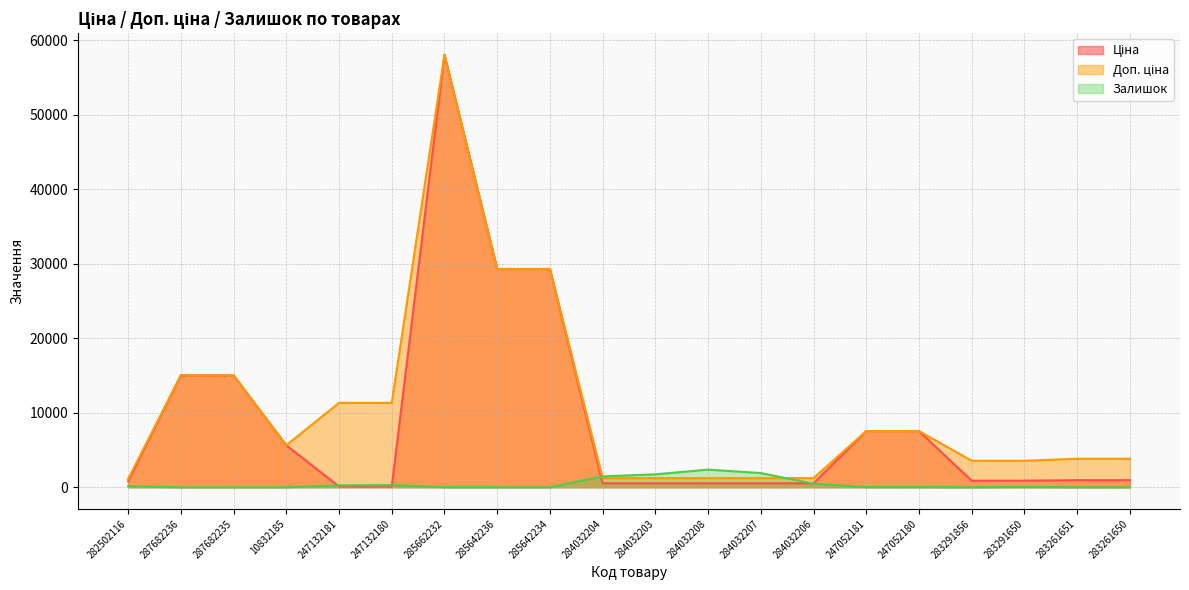

What is the highest value of the Доп. ціна series?

58037.0